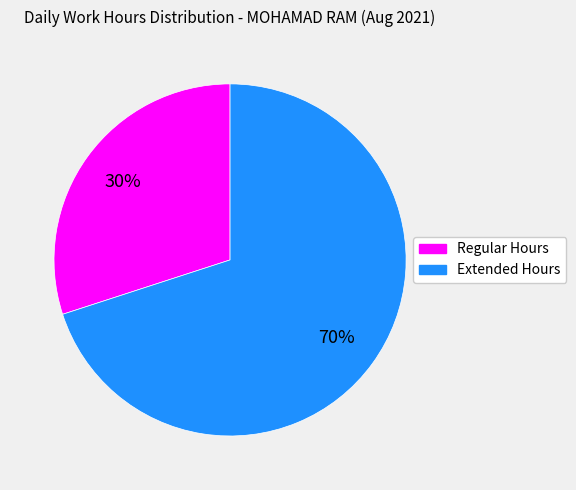

To the nearest percent, what is the average slice percentage?

50%